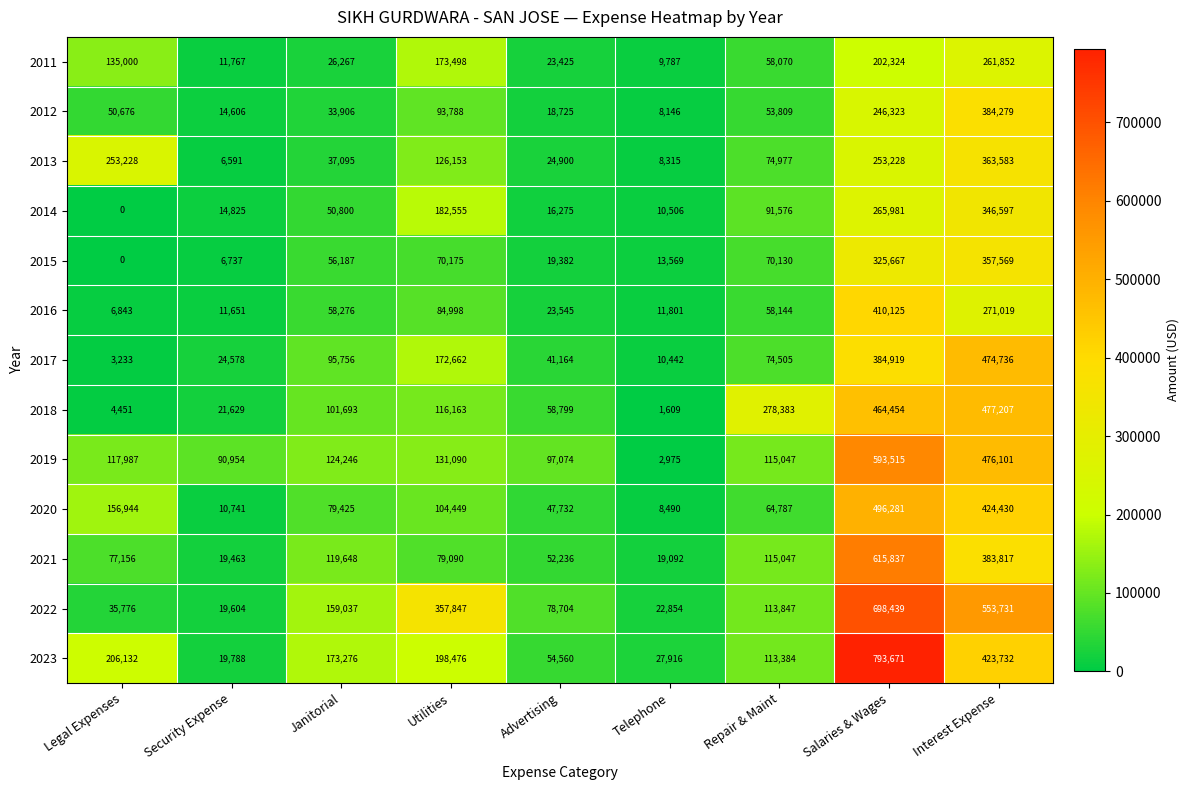

Count the number of categories in the chart.

9